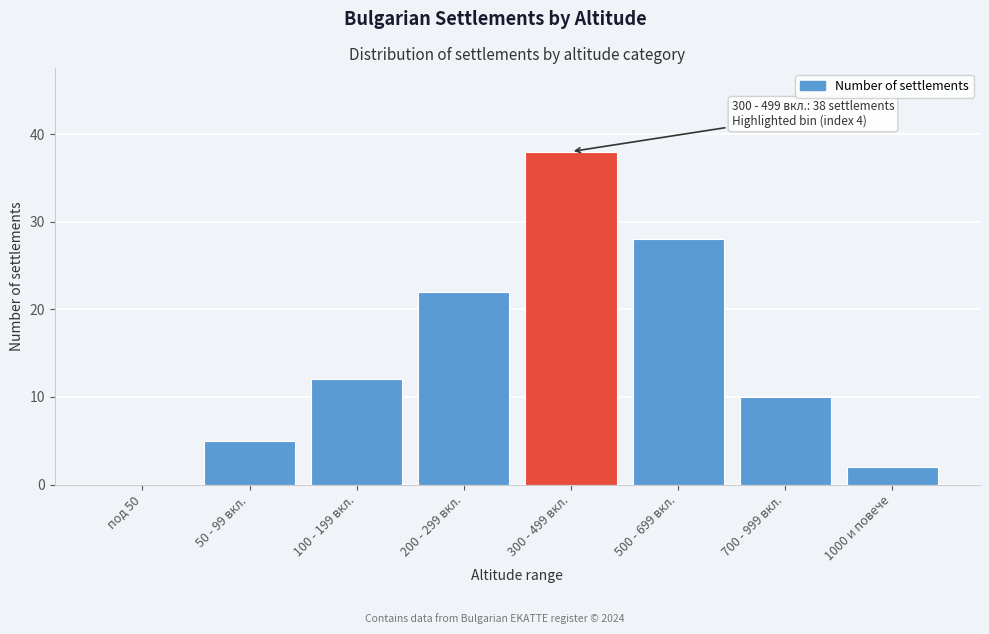

Reading left to right, transcribe all the data shown in this chart.

под 50=0	50 - 99 вкл.=5	100 - 199 вкл.=12	200 - 299 вкл.=22	300 - 499 вкл.=38	500 - 699 вкл.=28	700 - 999 вкл.=10	1000 и повече=2